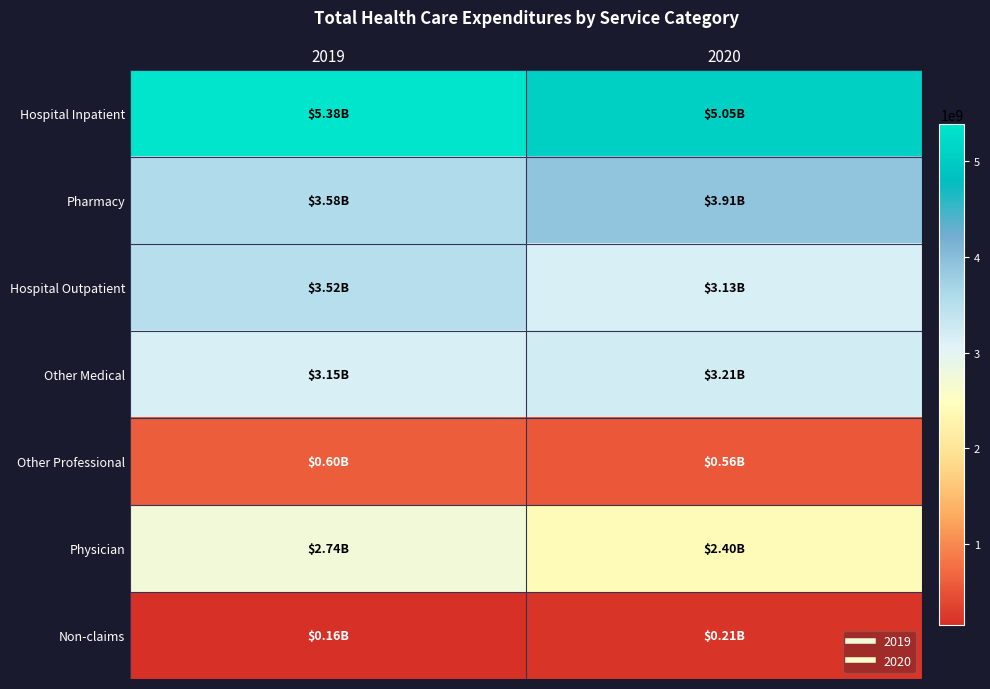

What is the minimum value shown in the chart?

161395665